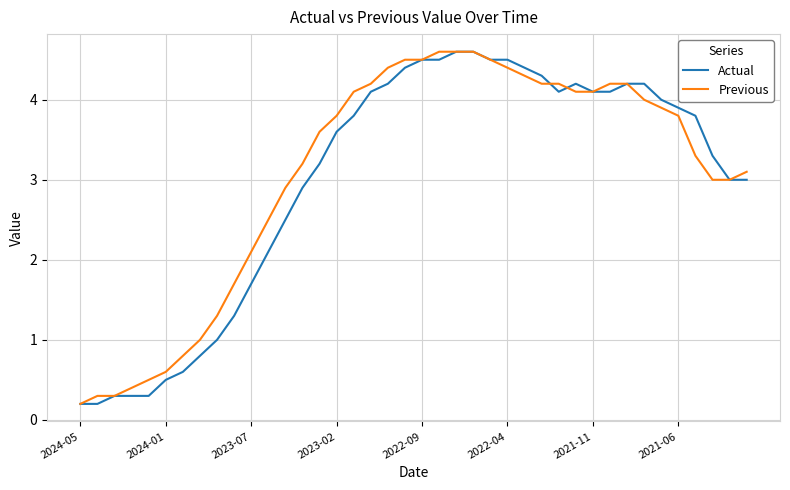

Count the number of categories in the chart.

40